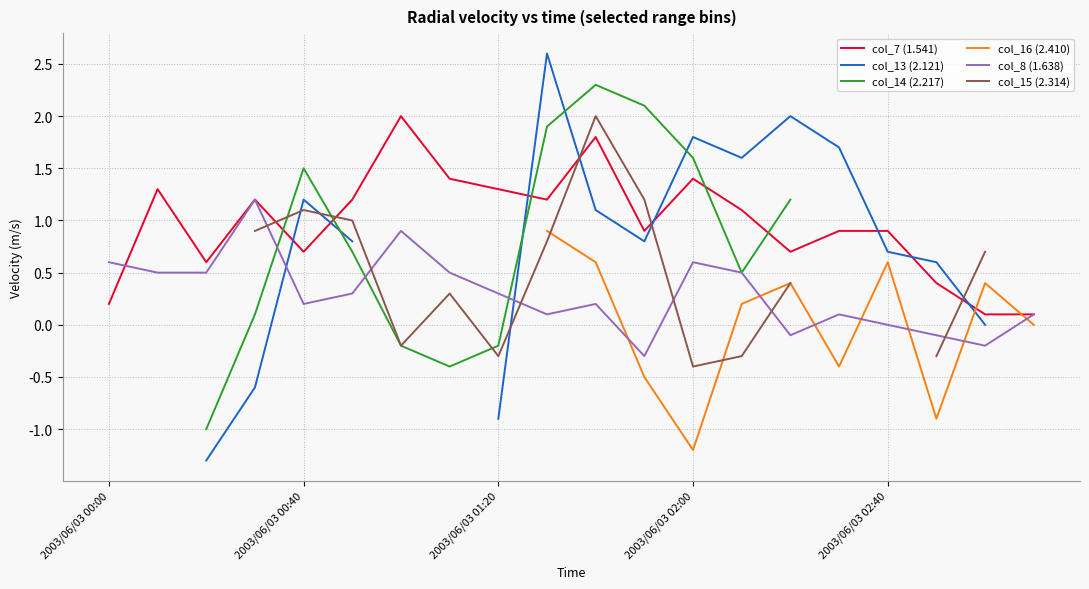

The value of col_16 (2.410) at 19 is -0.9. True or false?

False